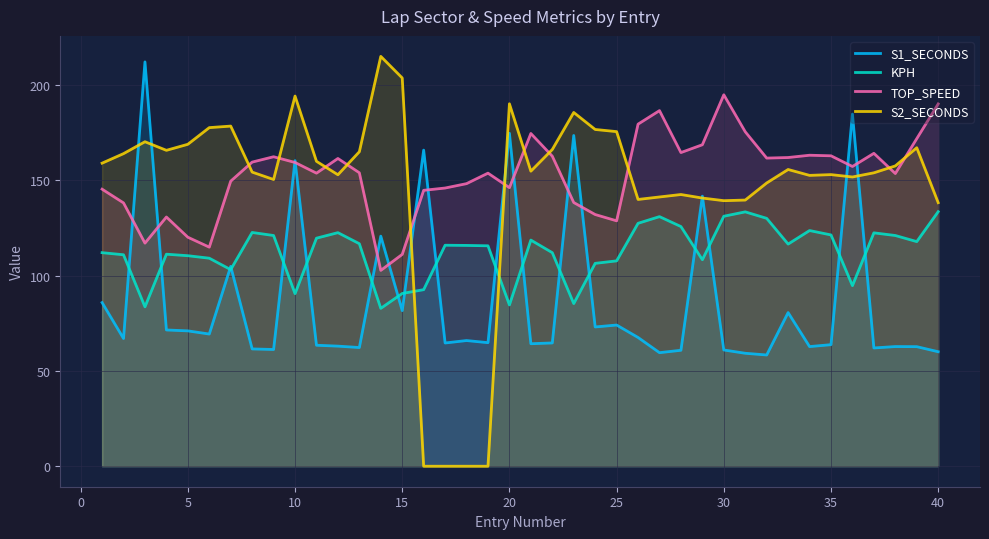

What is the difference between the maximum and minimum values in the S2_SECONDS series?

214.9